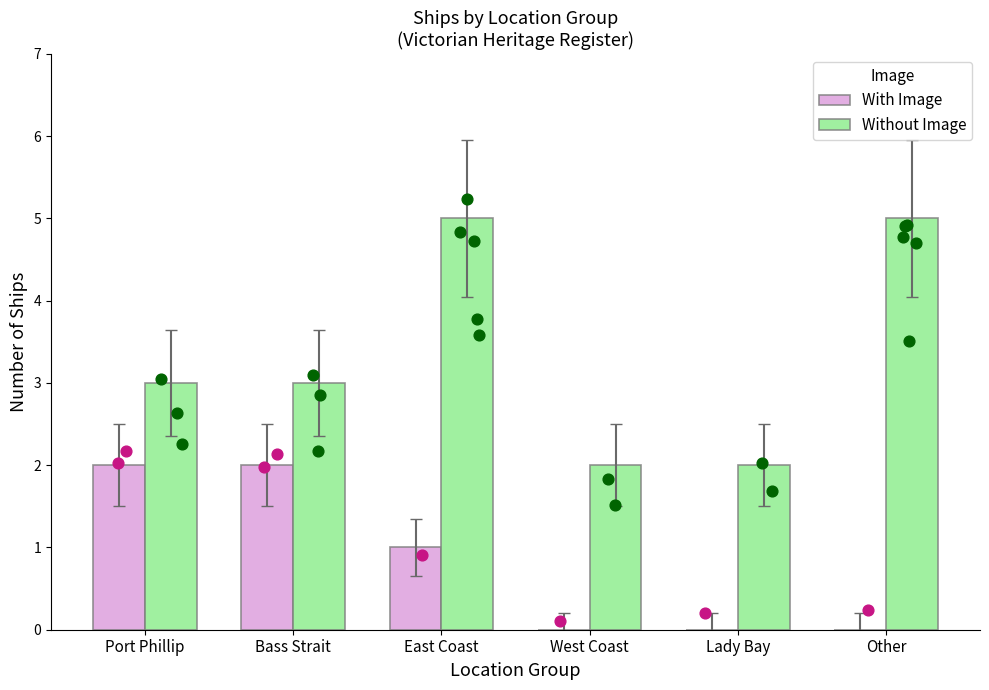

Which series has the largest total across all categories?

Without Image